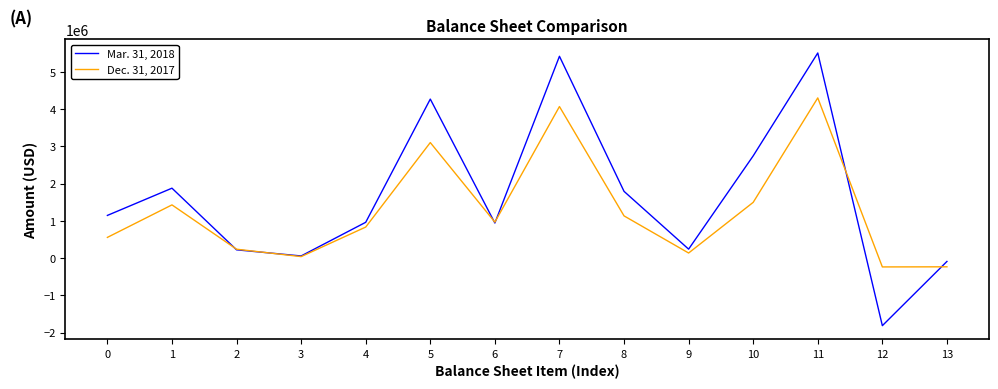

How many distinct data groups are displayed?

2